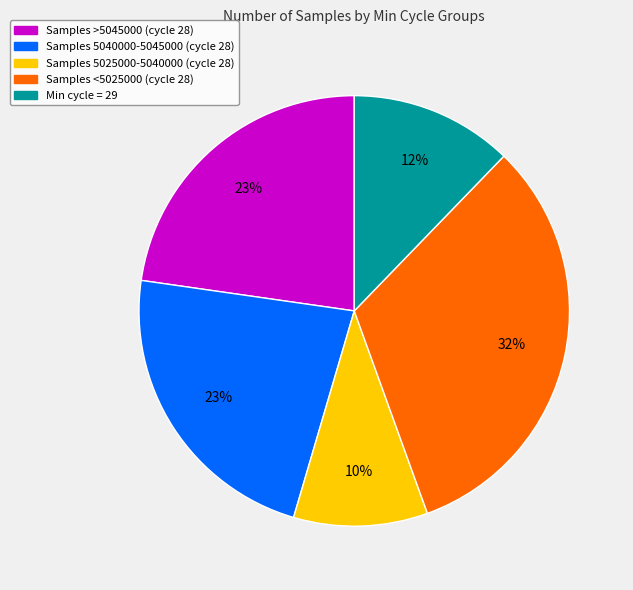

Does any single category account for the majority?

No